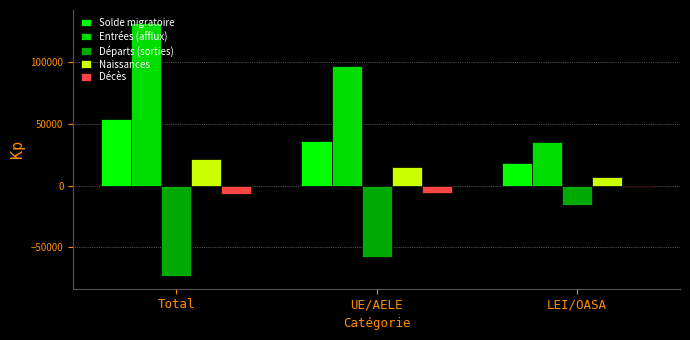

What are all the series names shown in the legend?

Solde migratoire, Entrées (afflux), Départs (sorties), Naissances, Décès